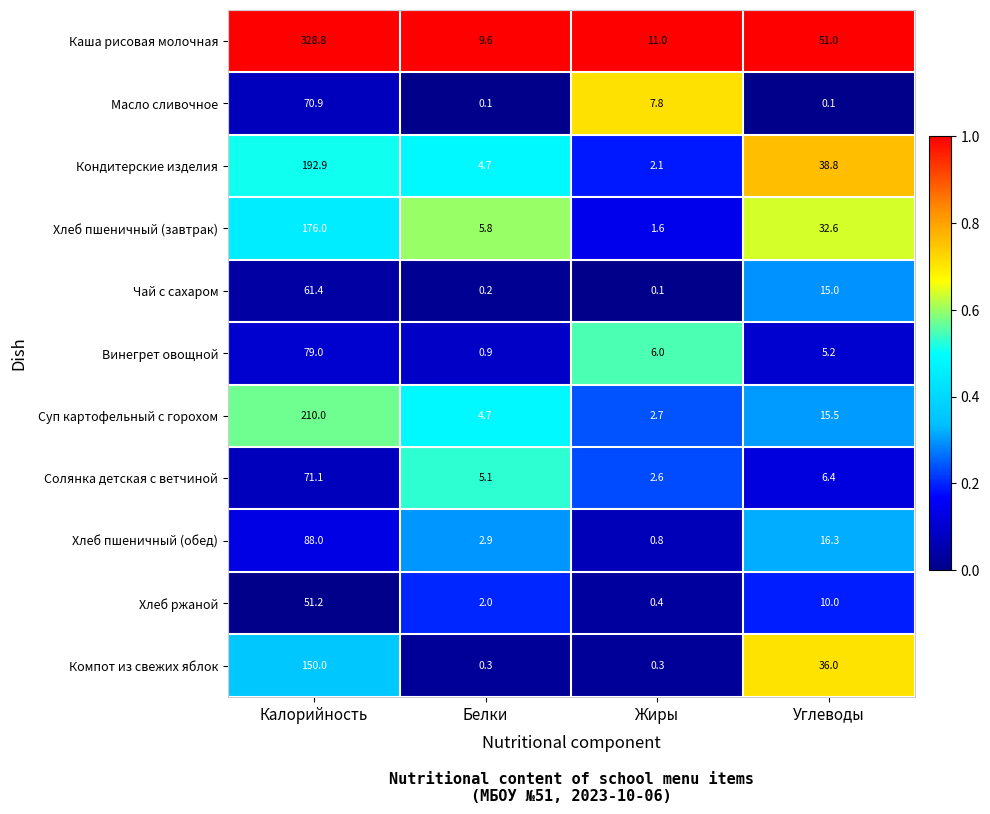

At which label does Масло сливочное first exceed 7?

Калорийность